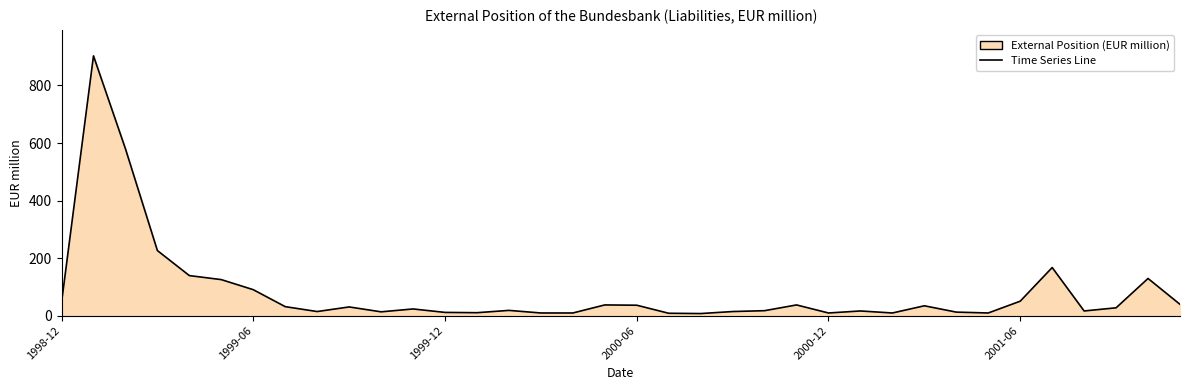

At which label is the value closest to 455?

1999-02